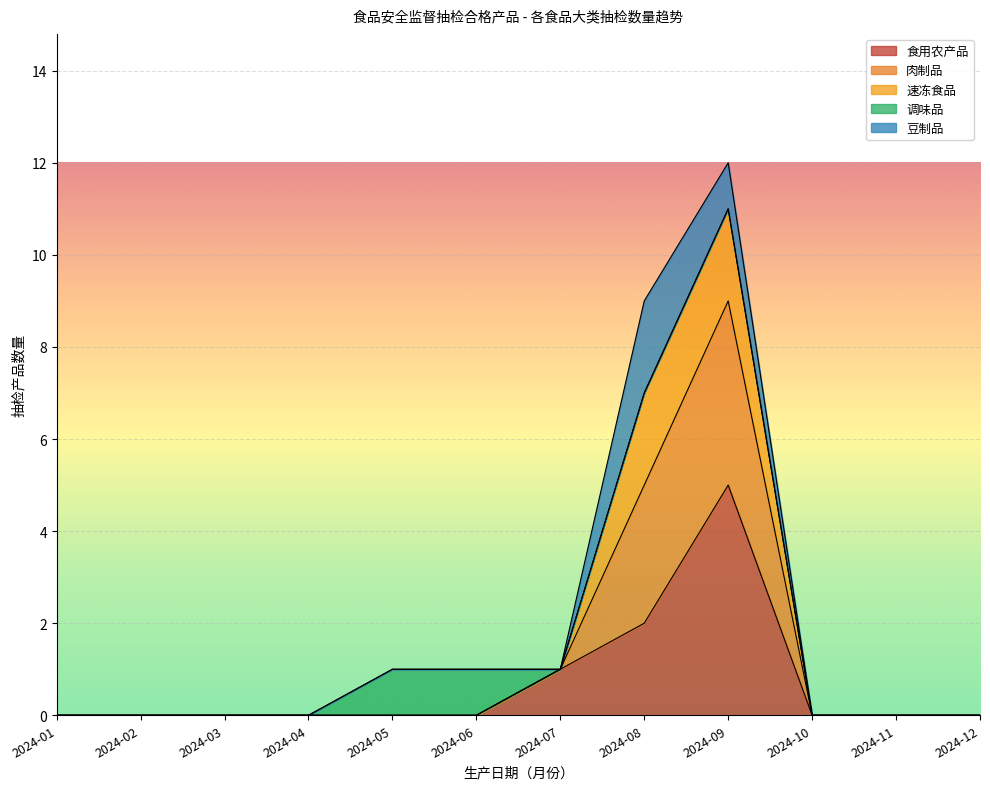

True or false: 速冻食品 has a value of 1 at 2024-01.

False